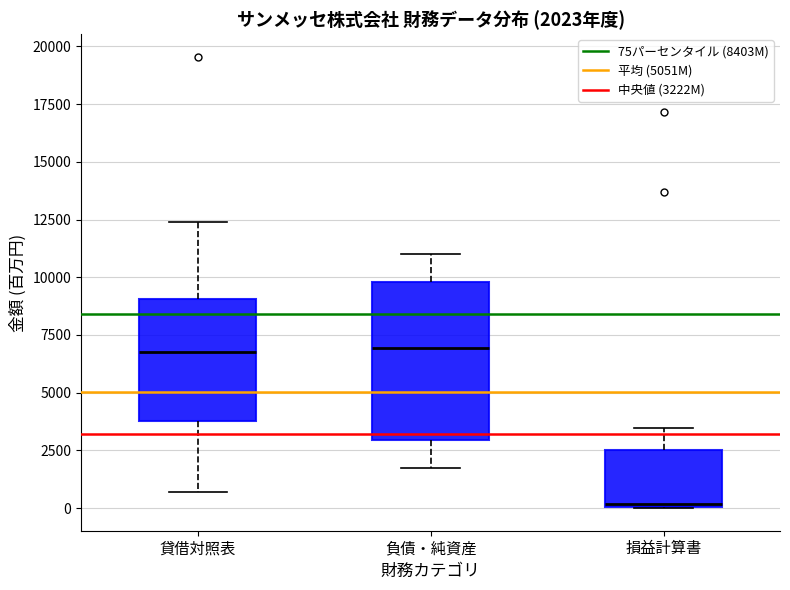

Which box is the tallest, from its lower edge to its upper edge?

負債・純資産